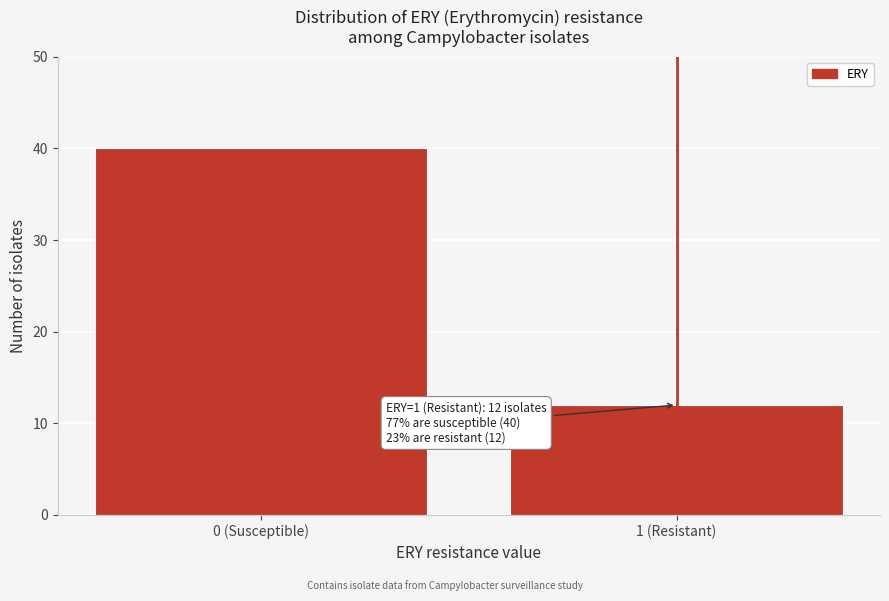

Reading left to right, extract all data points from this chart.

40	12